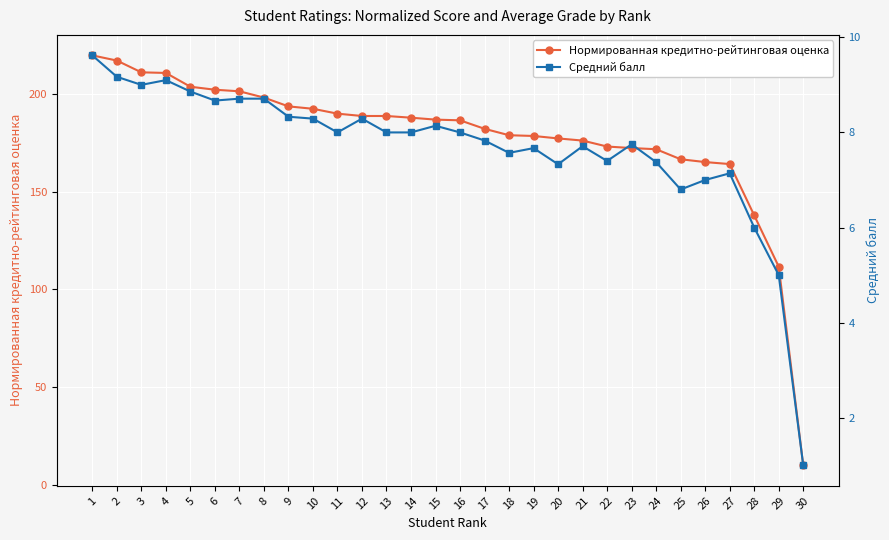

In Средний балл, how many points are lower than both neighbors (excluding endpoints)?

7